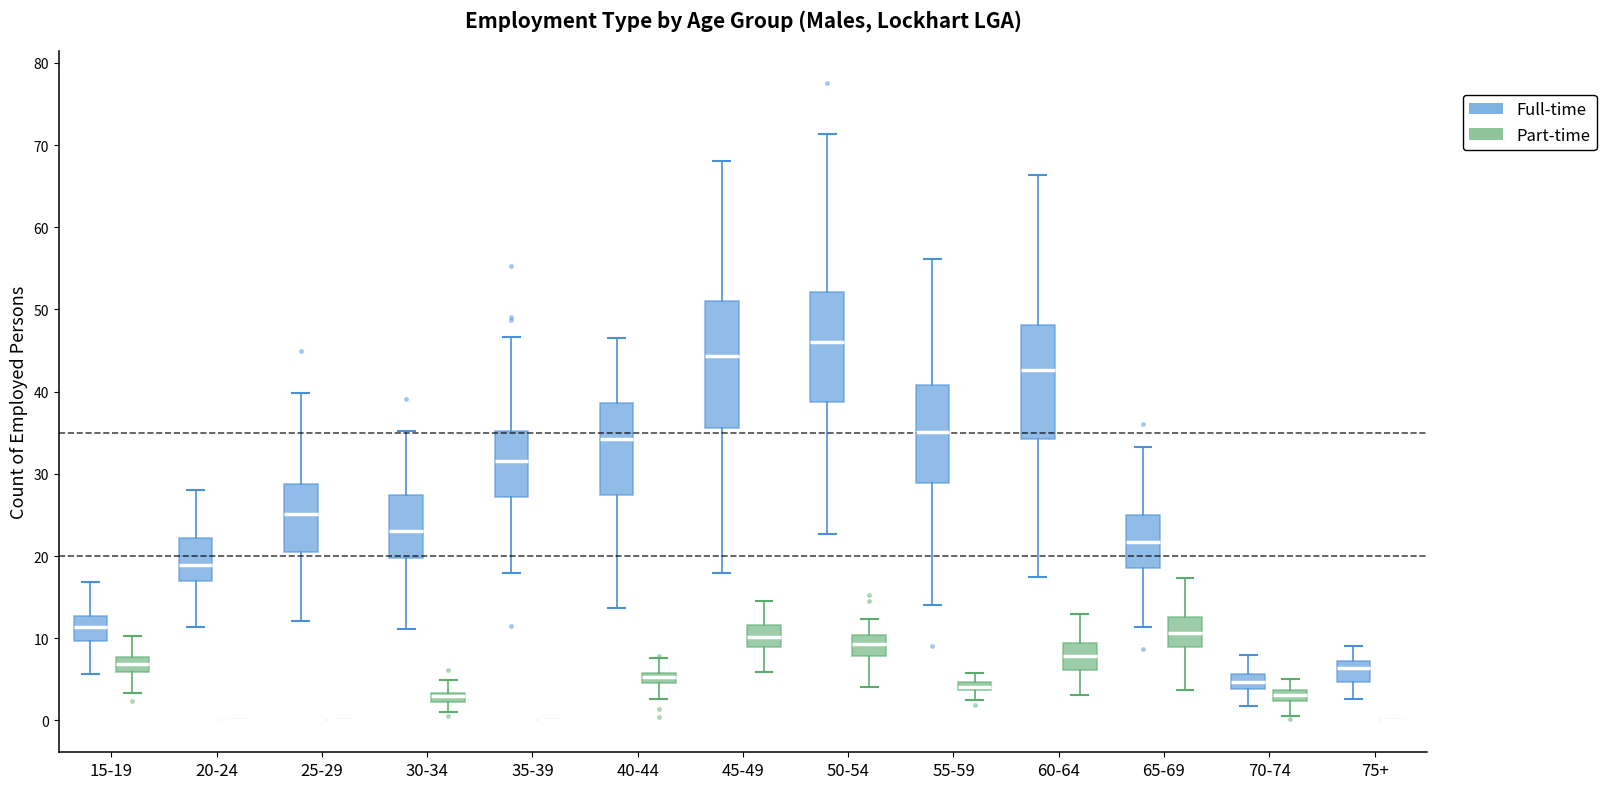

Comparing the boxes themselves (not the whiskers), which one is the tallest?

45-49 (Full-time)